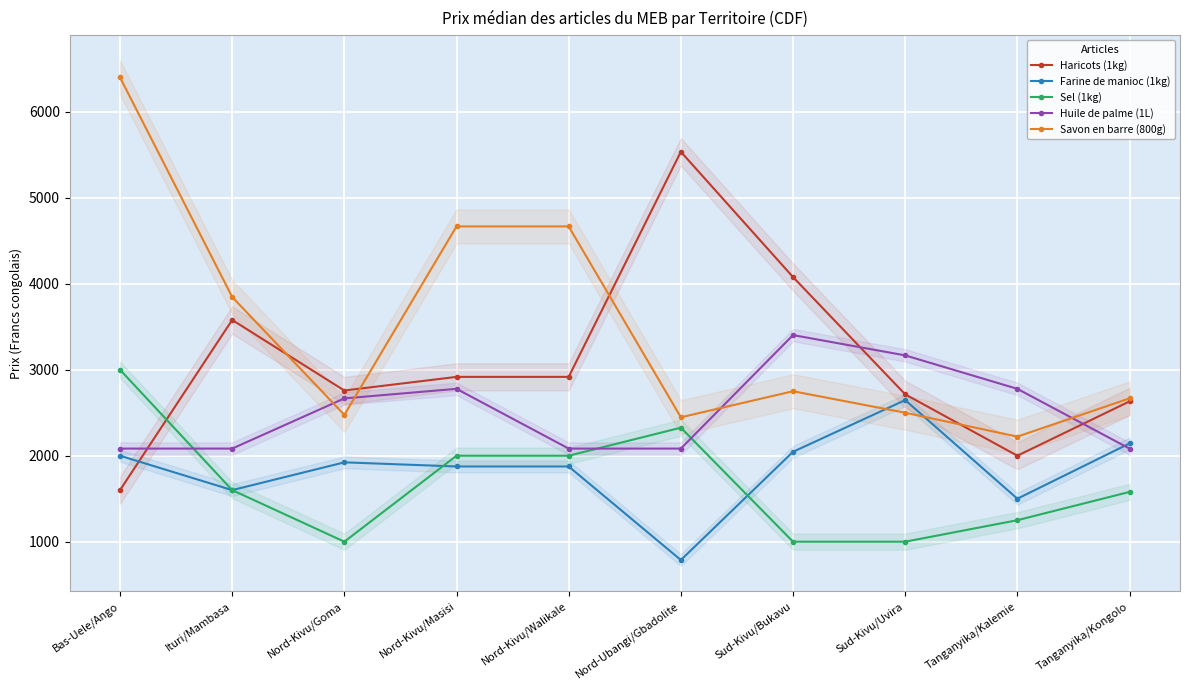

What is the value of the Savon en barre (800g) point at the 4th from the left?

4667.0